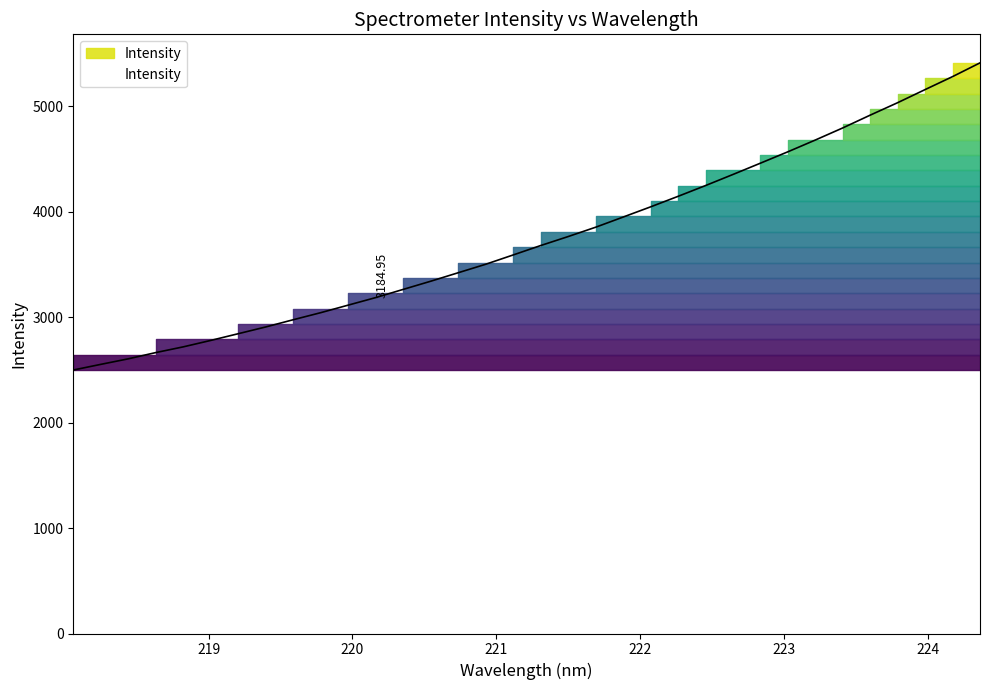

What is the difference between the maximum and minimum values?

2912.0